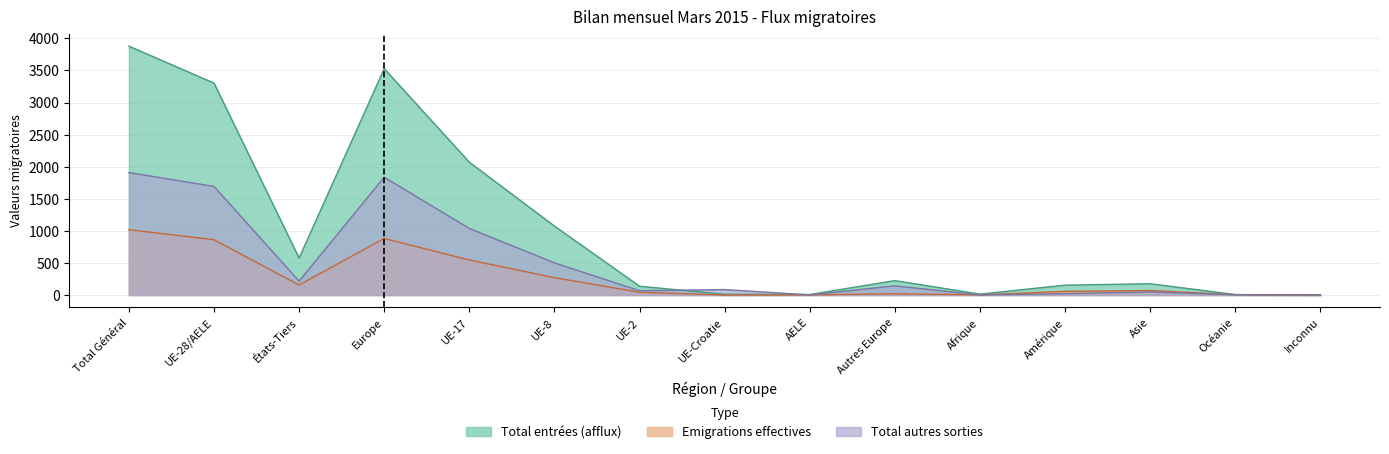

How many data points in Total entrées (afflux) are above 176?

7